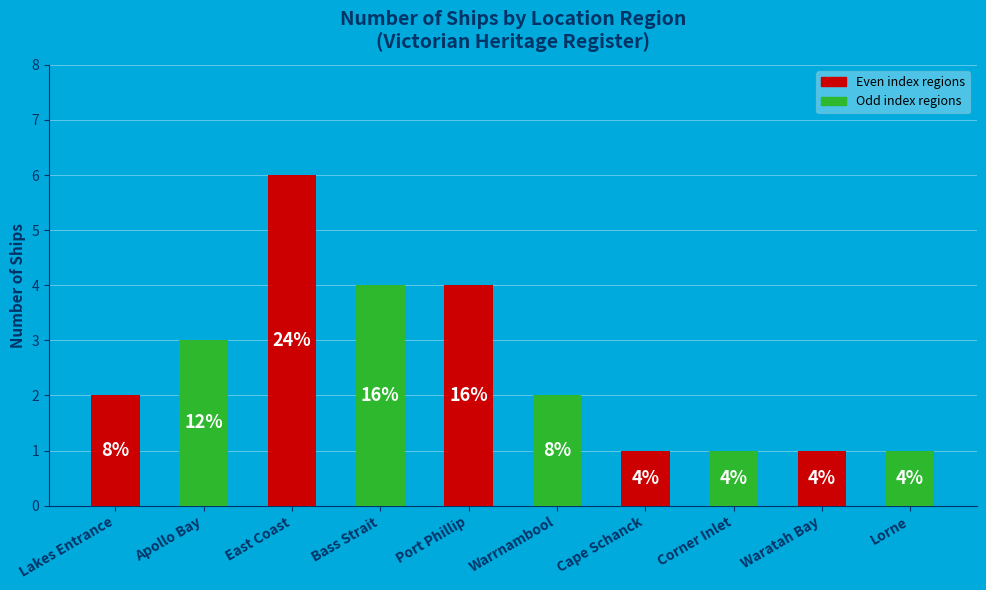

List the labels in order of value, largest first.

East Coast, Bass Strait, Port Phillip, Apollo Bay, Lakes Entrance, Warrnambool, Cape Schanck, Corner Inlet, Waratah Bay, Lorne